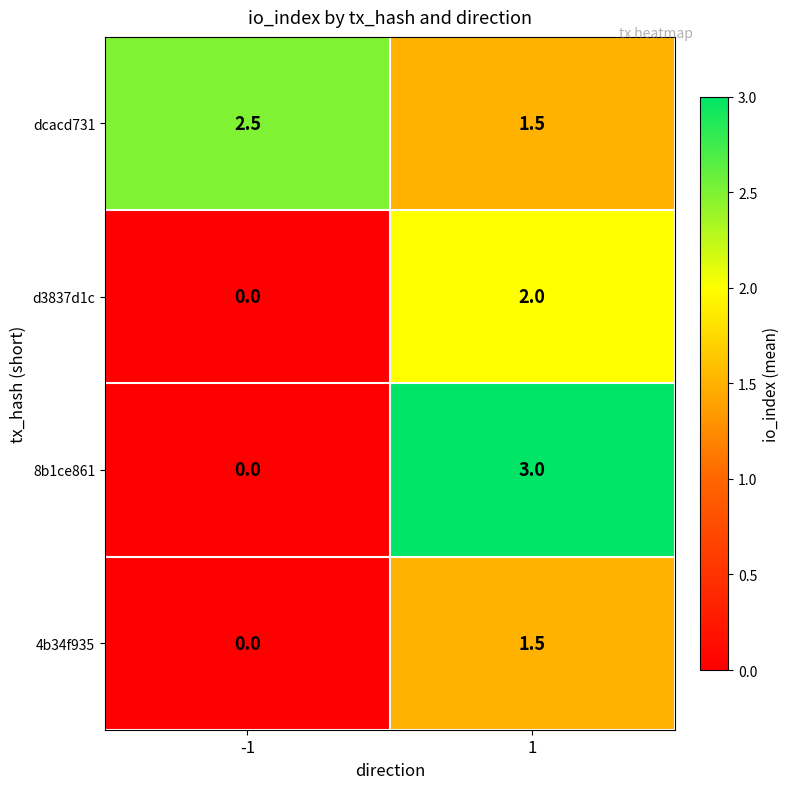

The dcacd731 series shows 1.3 at -1. True or false?

False